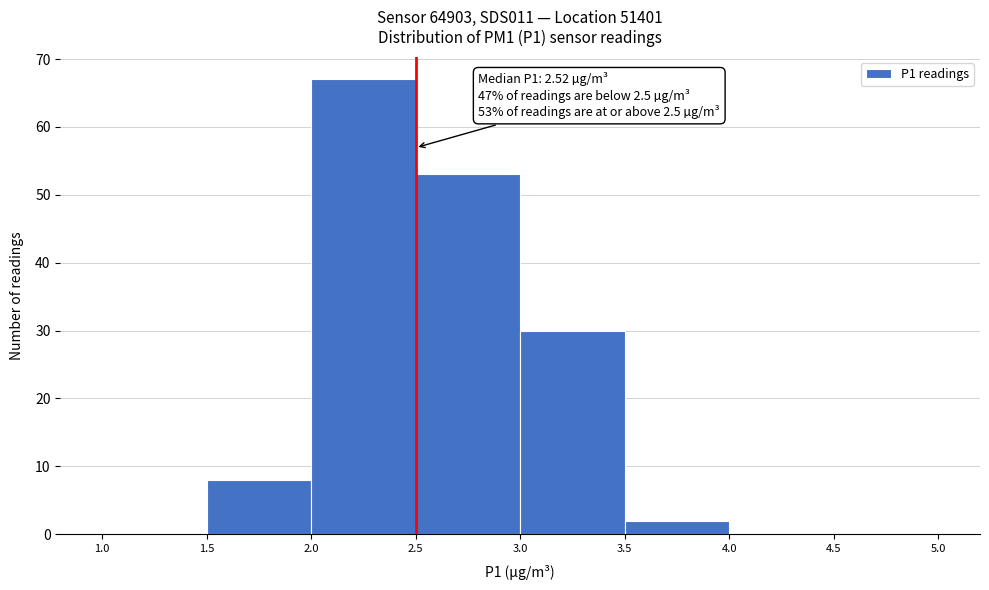

Over which range of the x-axis is the bar tallest?

2.0 to 2.5